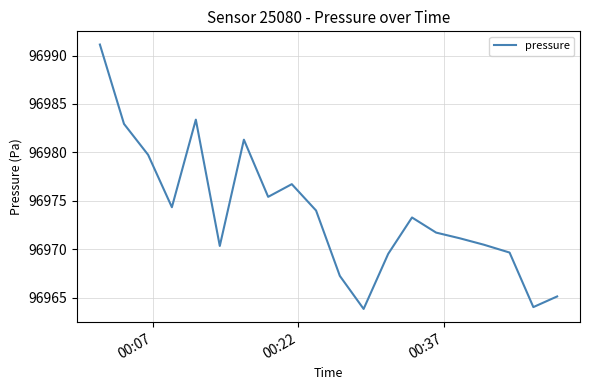

What is the minimum value shown in the chart?

96963.8